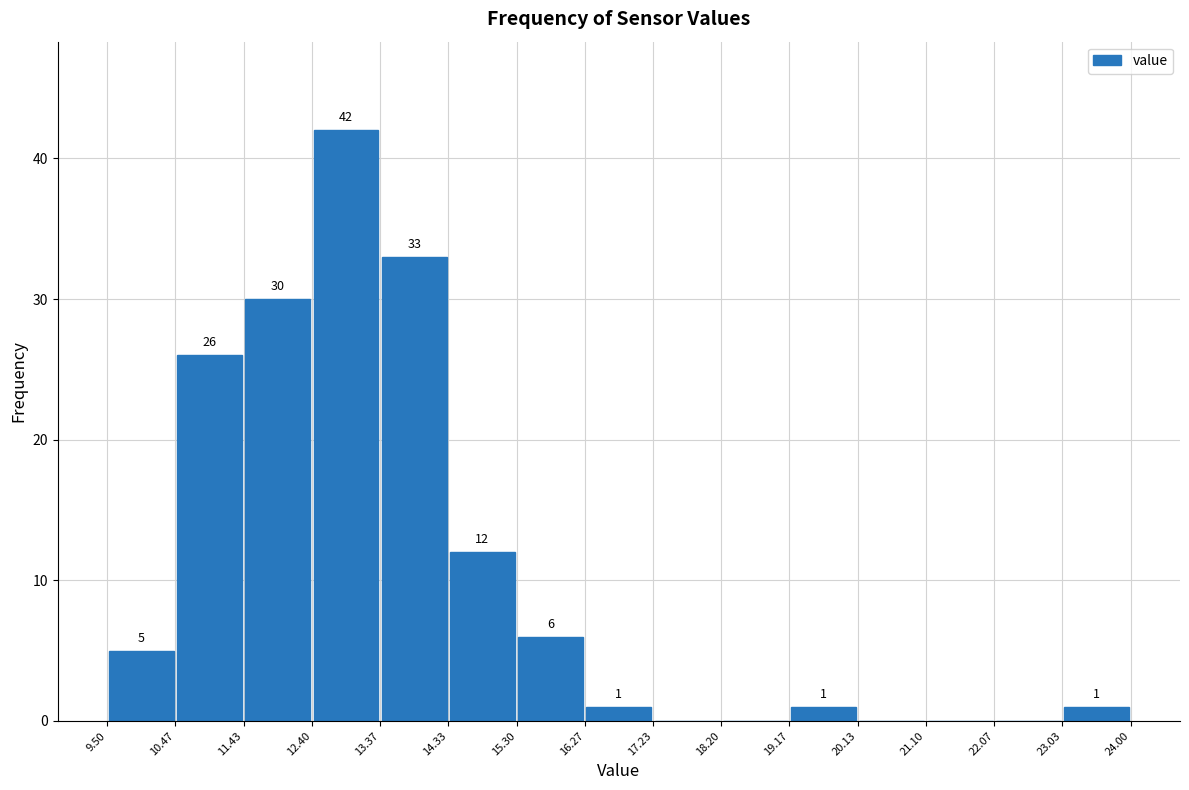

Over which range of the x-axis is the bar tallest?

12.40 to 13.37